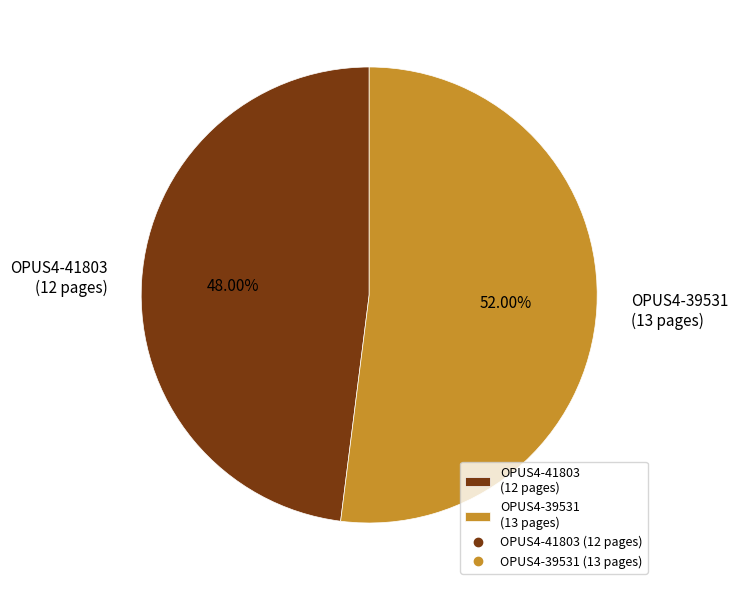

Count the number of slices in the pie.

2